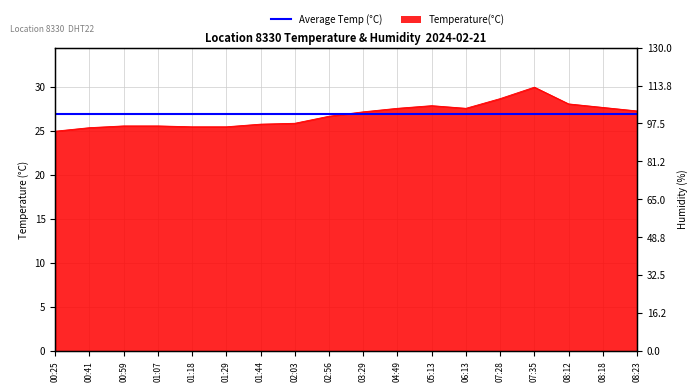

What is the minimum value shown in the chart?

25.0